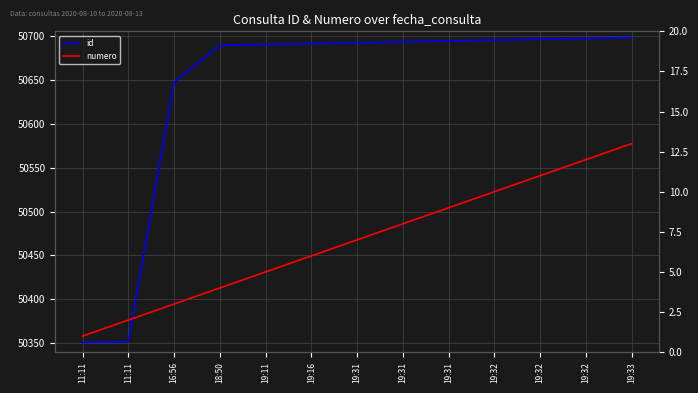

The value of id at 19:32 is 13614. True or false?

False